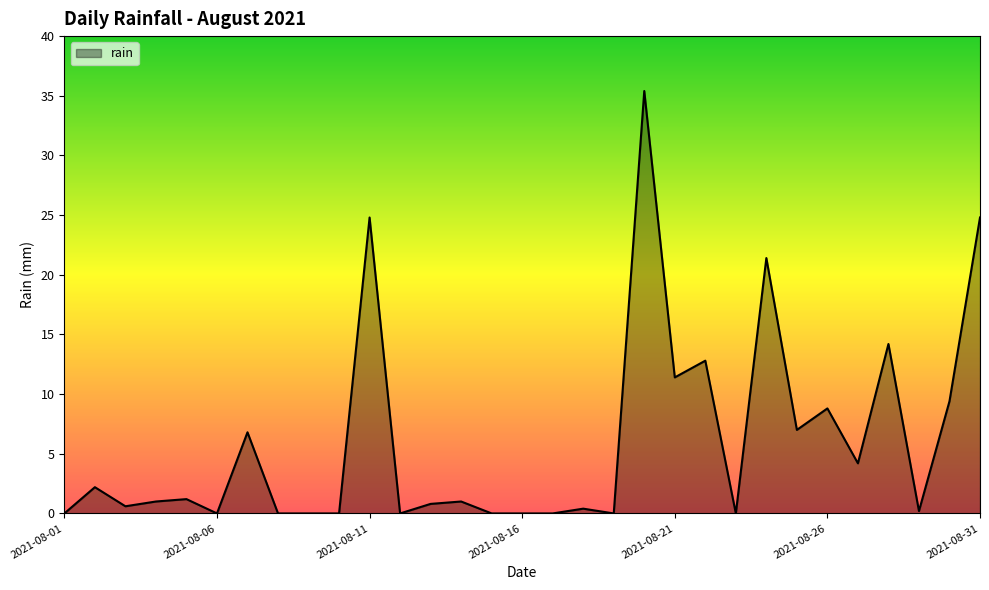

Does the chart display data point markers on the line(s)?

No